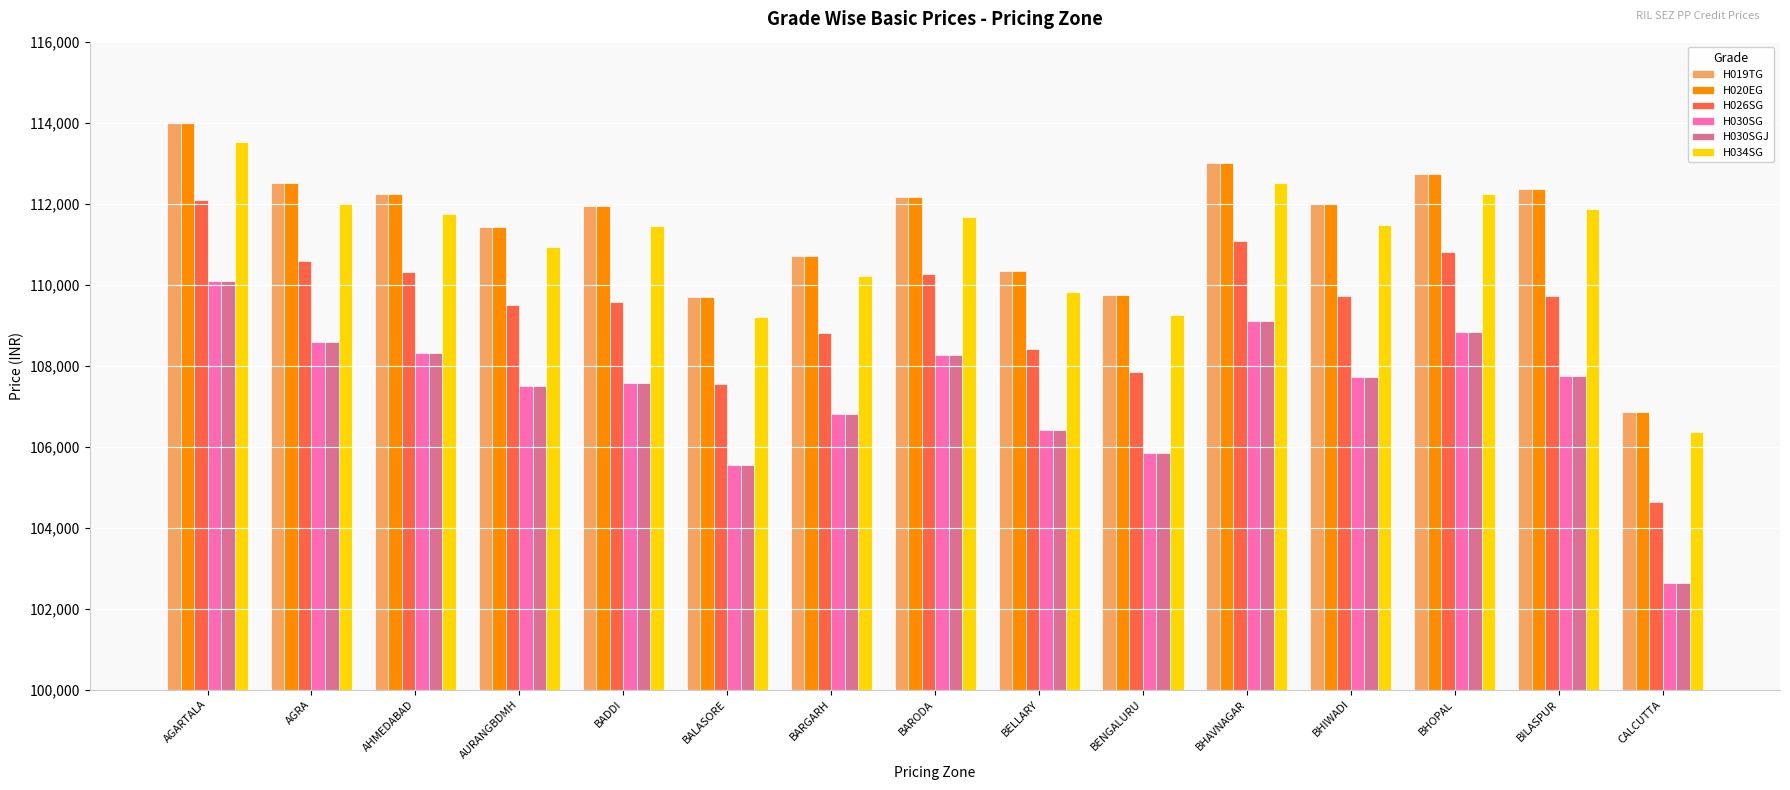

What is the sum of all H020EG values?

1671753